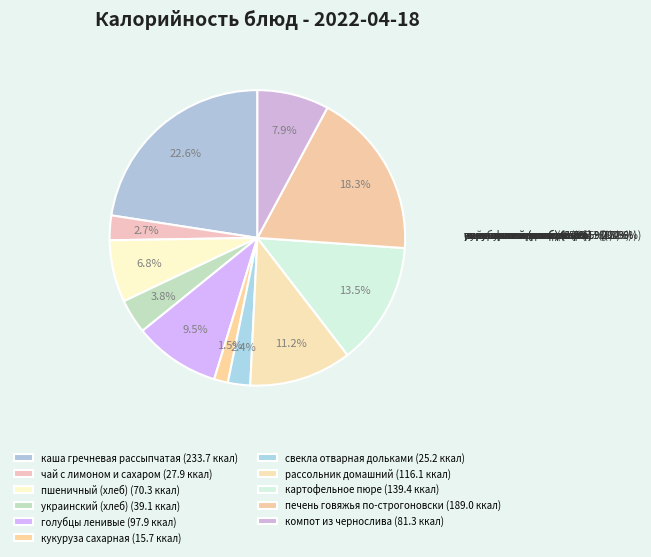

Do рассольник домашний and картофельное пюре together represent more than half of the pie?

No